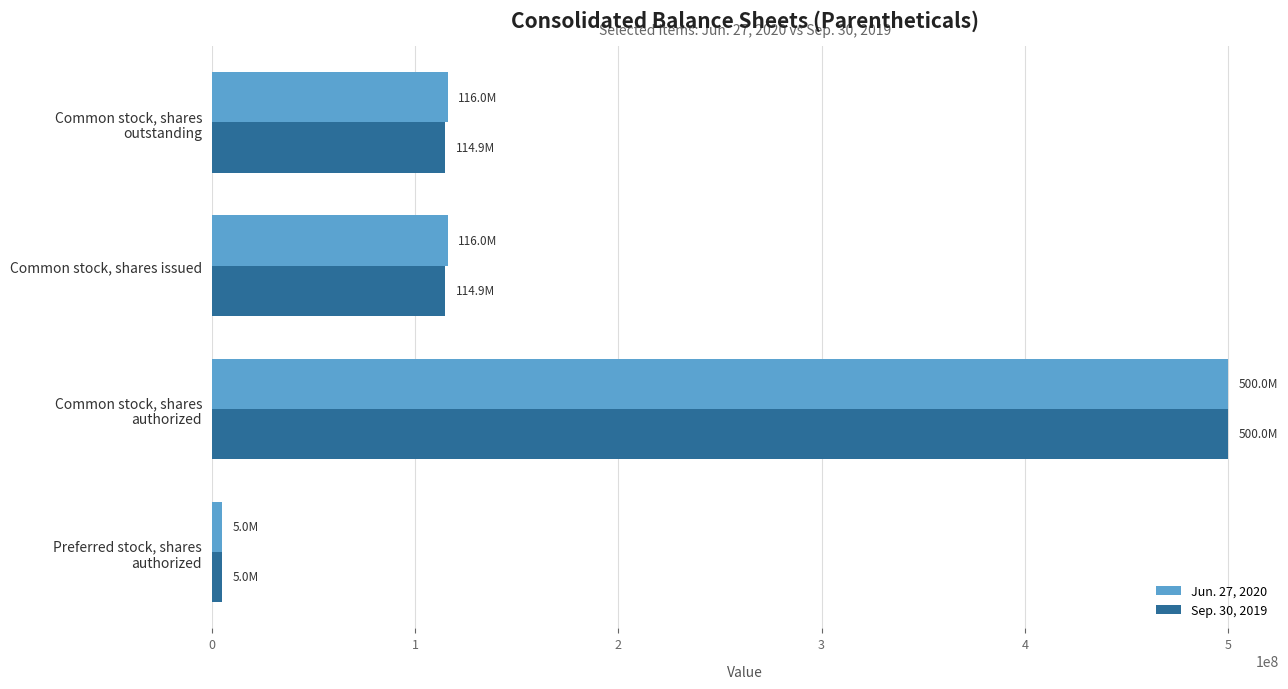

List the series in order of their overall mean, highest first.

Jun. 27, 2020, Sep. 30, 2019